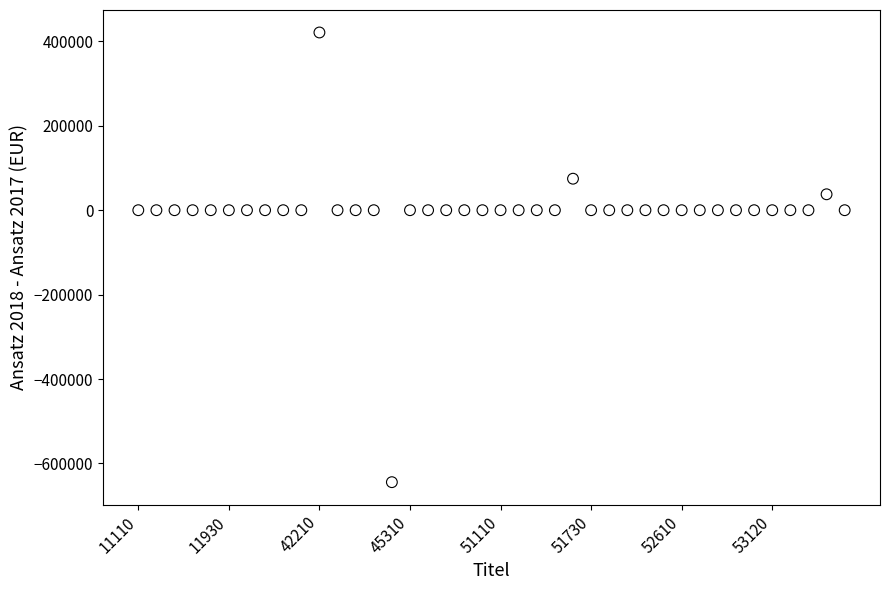

What is the range of Y values (max minus min)?

1065300